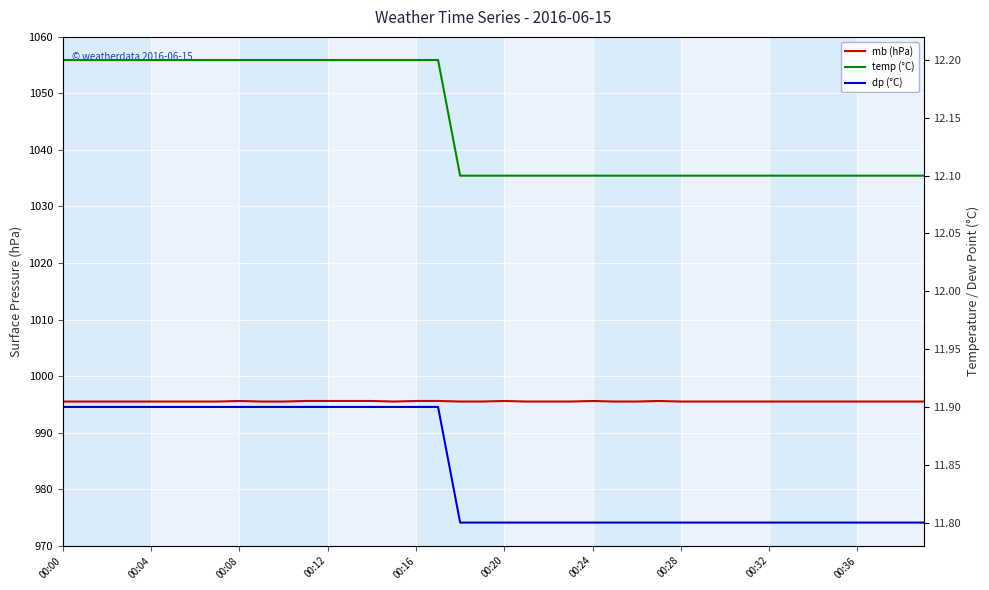

At 19, list the series in order from largest to smallest.

mb (hPa), temp (°C), dp (°C)